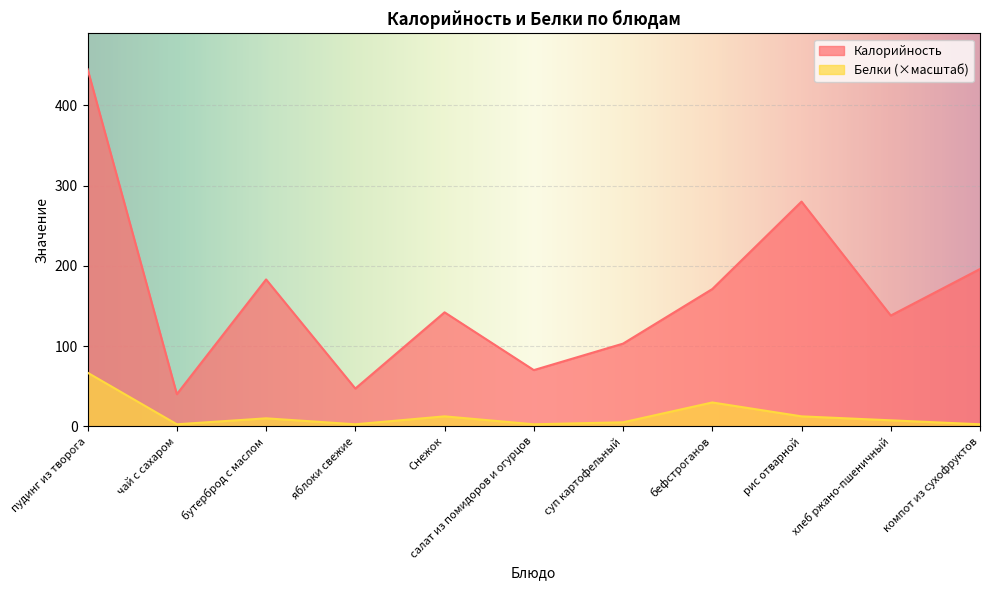

Reading right to left, list all the values displayed in this chart.

Калорийность: компот из сухофруктов=196.0	хлеб ржано-пшеничный=138.0	рис отварной=280.0	бефстроганов=171.0	суп картофельный=103.0	салат из помидоров и огурцов=70.0	Снежок=142.0	яблоки свежие=47.0	бутерброд с маслом=183.0	чай с сахаром=40.0	пудинг из творога=445.0
Белки: компот из сухофруктов=2.5	хлеб ржано-пшеничный=7.4	рис отварной=12.4	бефстроганов=29.7	суп картофельный=4.9	салат из помидоров и огурцов=2.5	Снежок=12.4	яблоки свежие=2.5	бутерброд с маслом=9.9	чай с сахаром=2.5	пудинг из творога=66.8